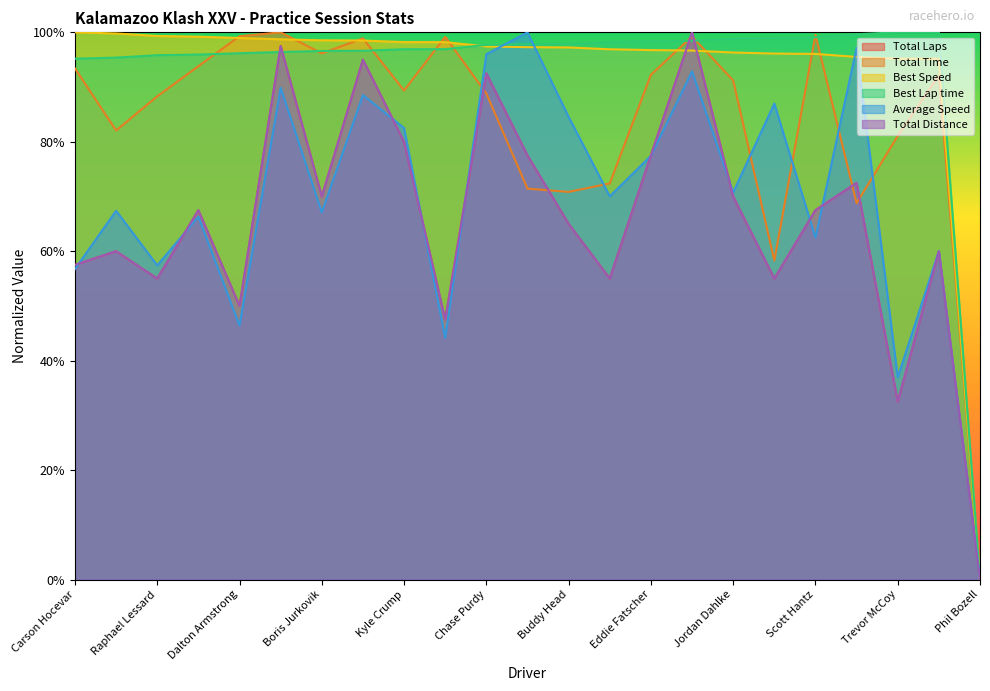

Where is the first local maximum for Average Speed?

Brian Campbell